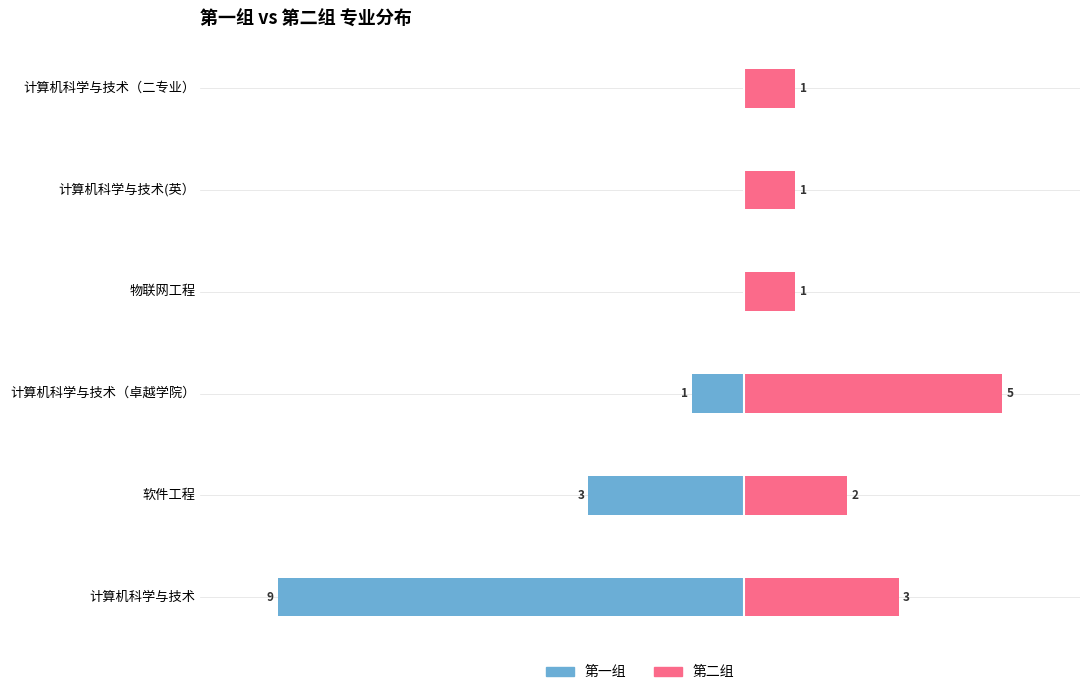

Rank the series by their average value, from highest to lowest.

第二组, 第一组